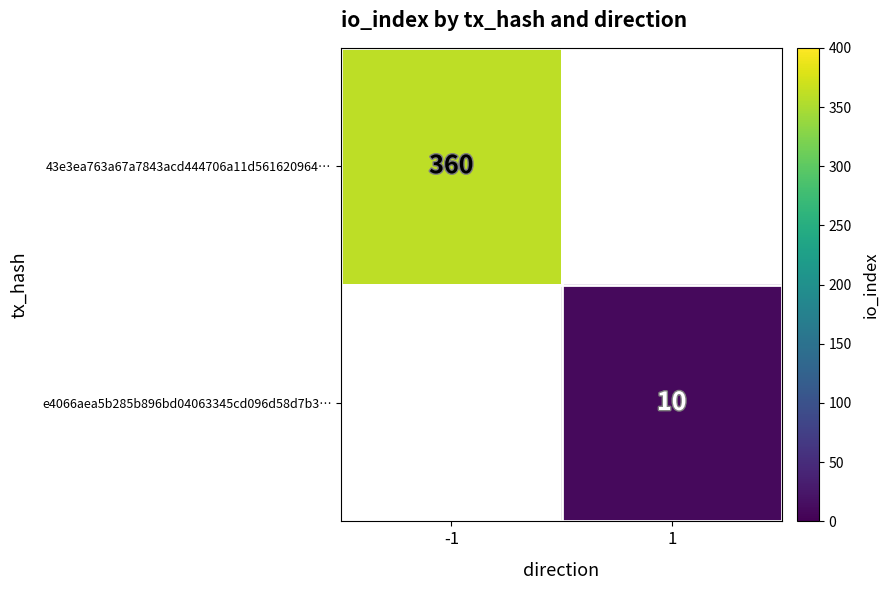

At how many categories does at least one series exceed 322?

1